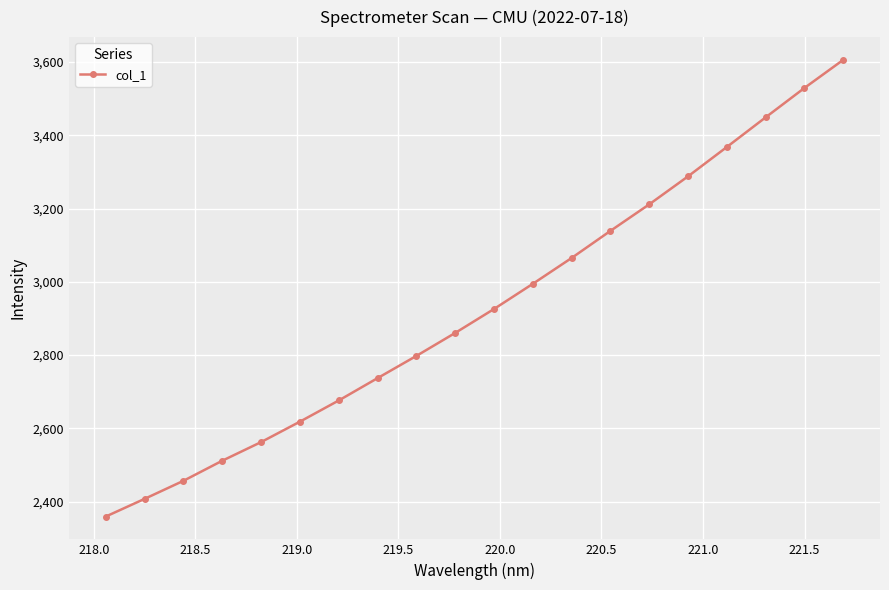

Count the number of values greater than 2925.

10